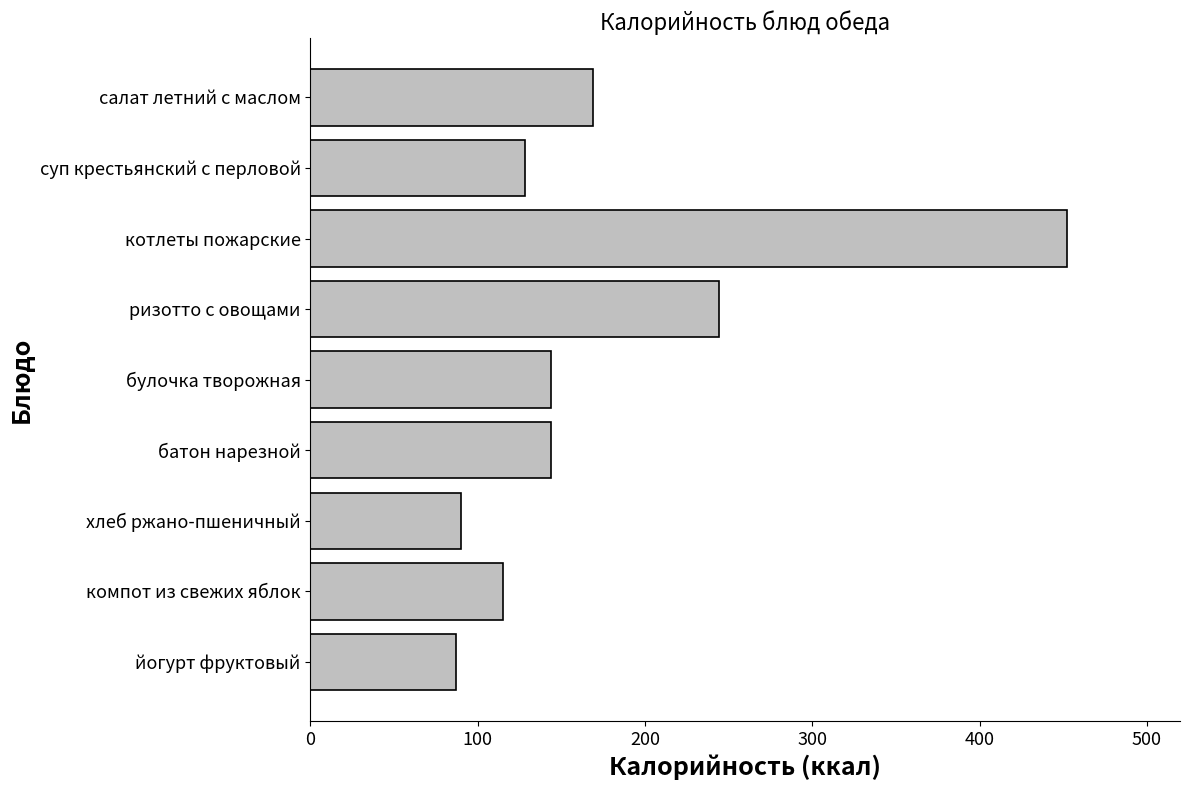

What is the sum of the values at батон нарезной and котлеты пожарские?

596